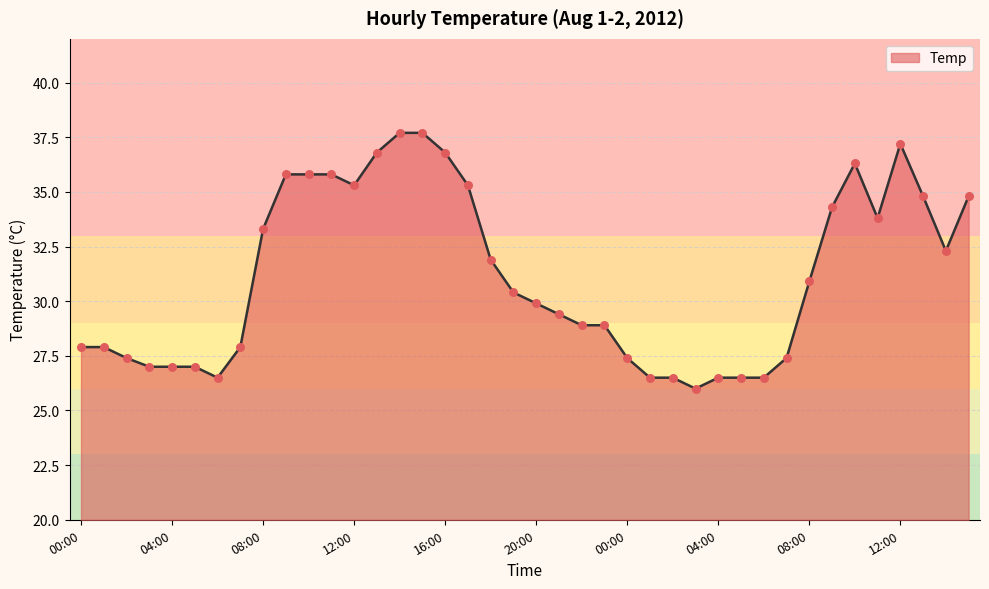

What is the smallest value displayed?

26.0